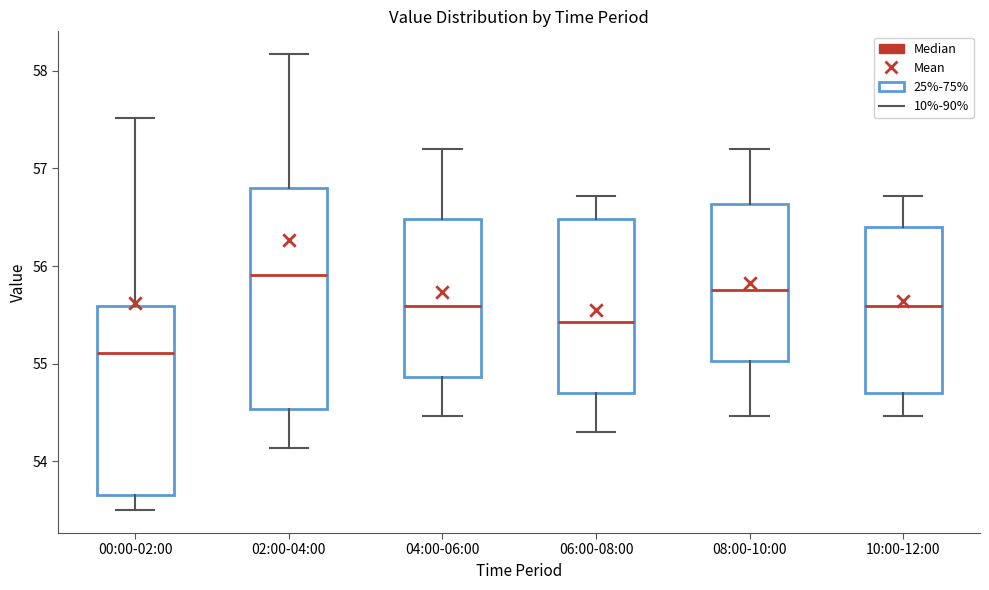

Where does the lower whisker of the box for 06:00-08:00 end on the y-axis? The values are not printed on the chart, so give them approximately, as read against the axis.

54.3